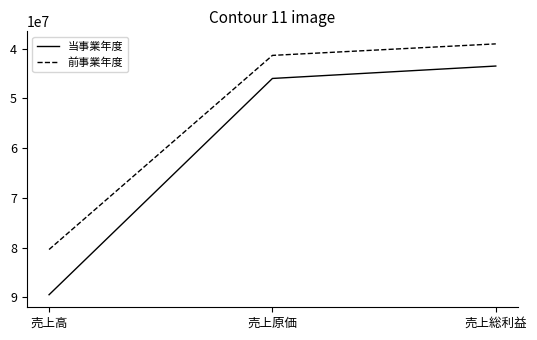

The value of 前事業年度 at 売上総利益 is 65213940. True or false?

False